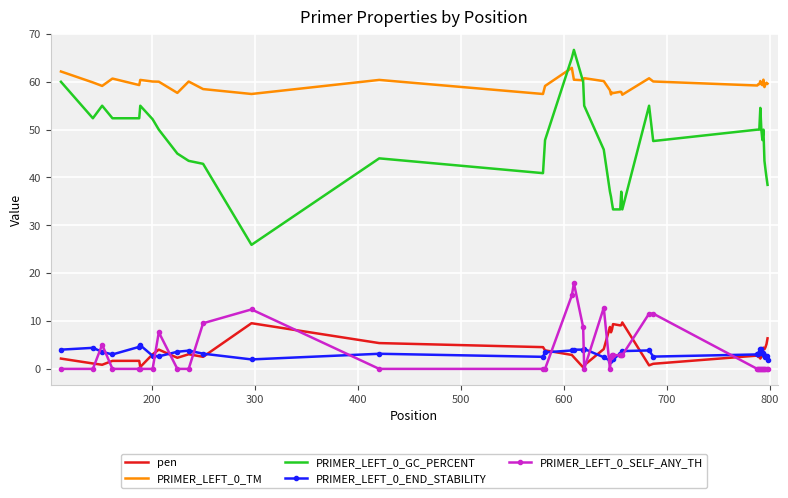

True or false: pen and PRIMER_LEFT_0_TM cross at least once.

False